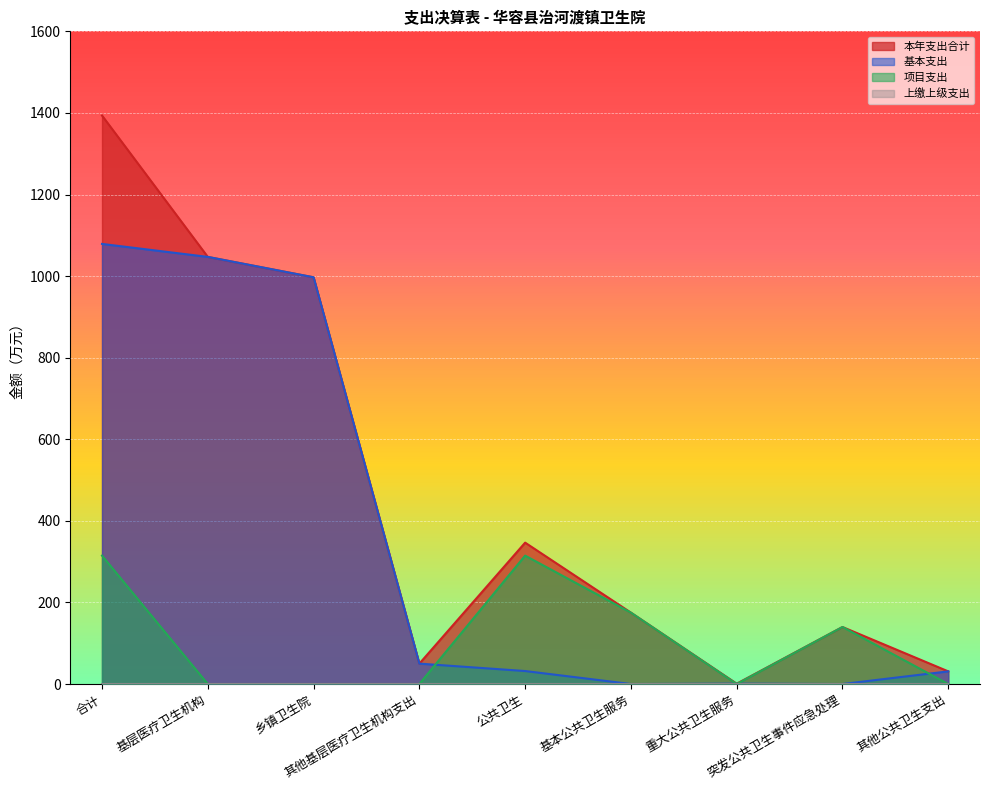

True or false: 本年支出合计 and 项目支出 cross at least once.

False